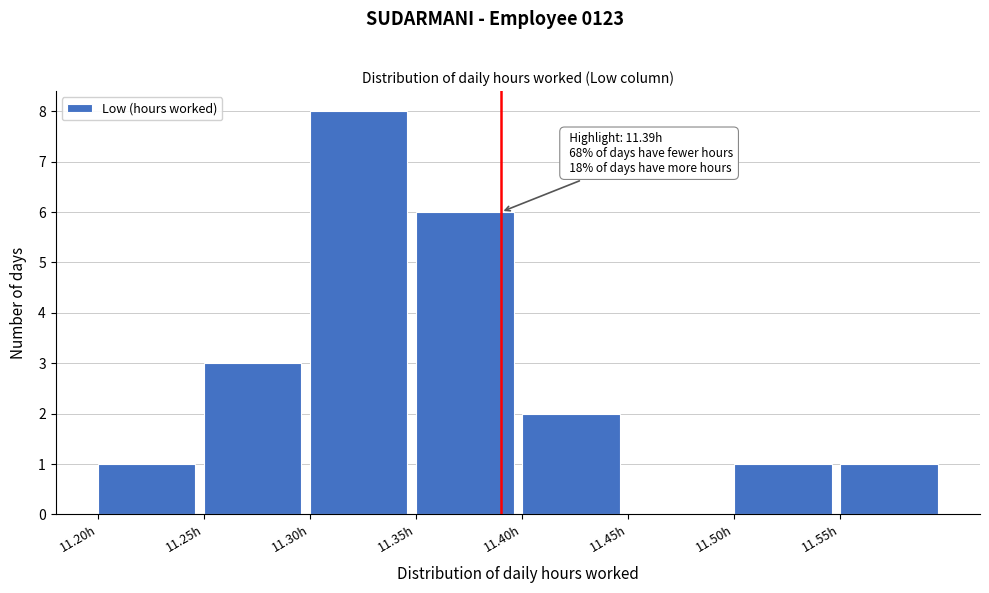

Which range on the x-axis has the tallest bar?

11.30 to 11.35